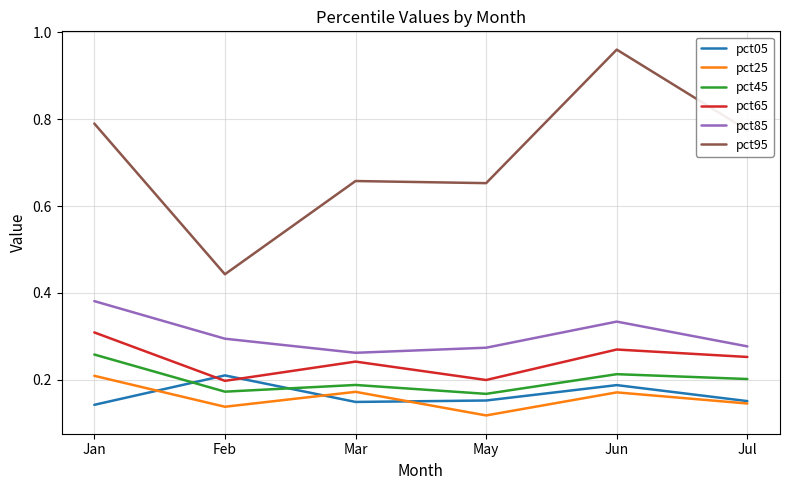

Which series has the widest spread of values?

pct95